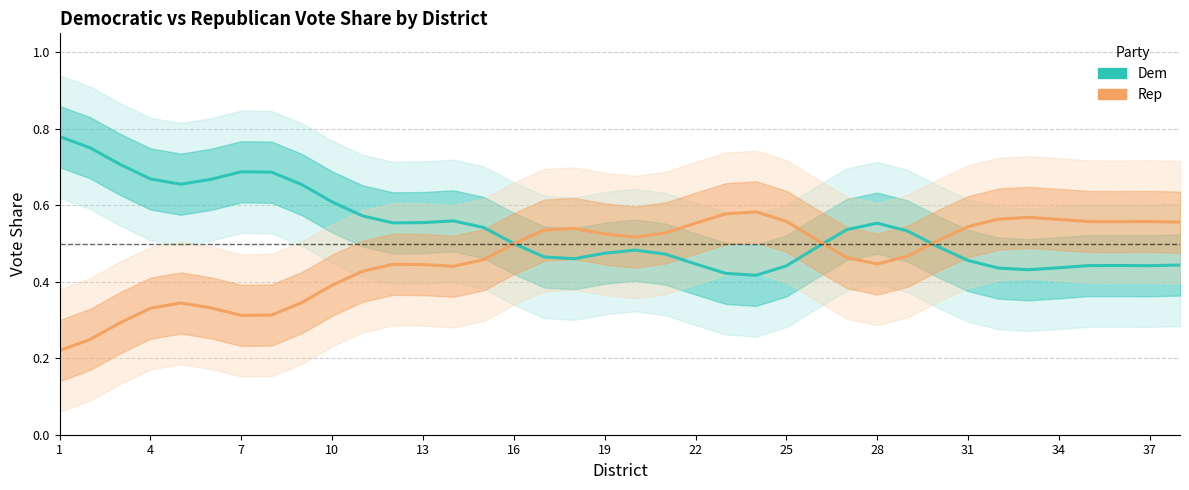

What is the average value of the Dem series?

0.5